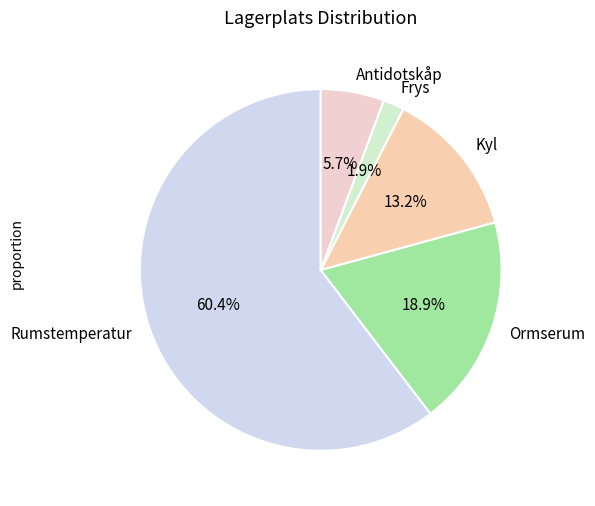

Which slice represents more than half of the pie?

Rumstemperatur